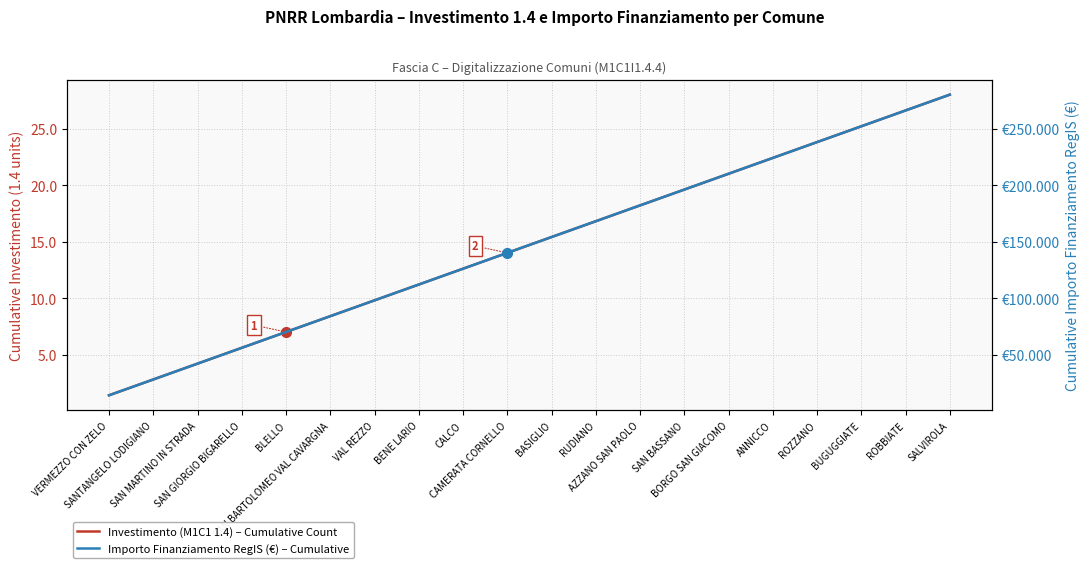

Where does the Investimento (M1C1 1.4) – Cumulative Count series first go above 15?

BASIGLIO